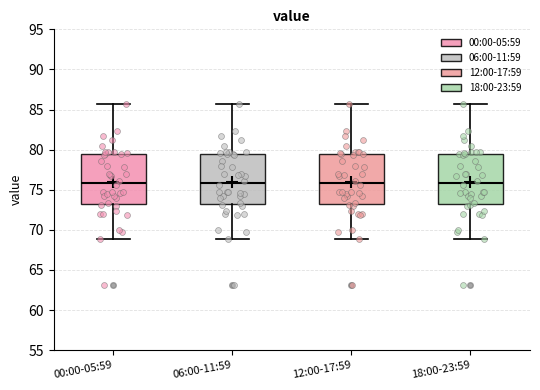

Reading left to right, transcribe this box plot: for each box, give where its median line is, the range the box spans, and where its two whiskers end, as read against the y-axis. The values are not printed on the chart, so give them approximately, as read against the axis.

00:00-05:59: median 76.0, box 73.5 to 79.5, whiskers 69.0 to 85.5
06:00-11:59: median 76.0, box 73.5 to 79.5, whiskers 69.0 to 85.5
12:00-17:59: median 76.0, box 73.5 to 79.5, whiskers 69.0 to 85.5
18:00-23:59: median 76.0, box 73.5 to 79.5, whiskers 69.0 to 85.5